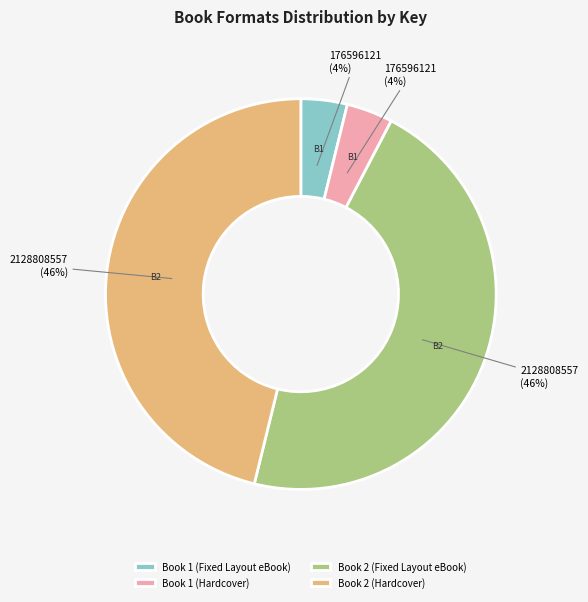

Count the number of slices in the pie.

4